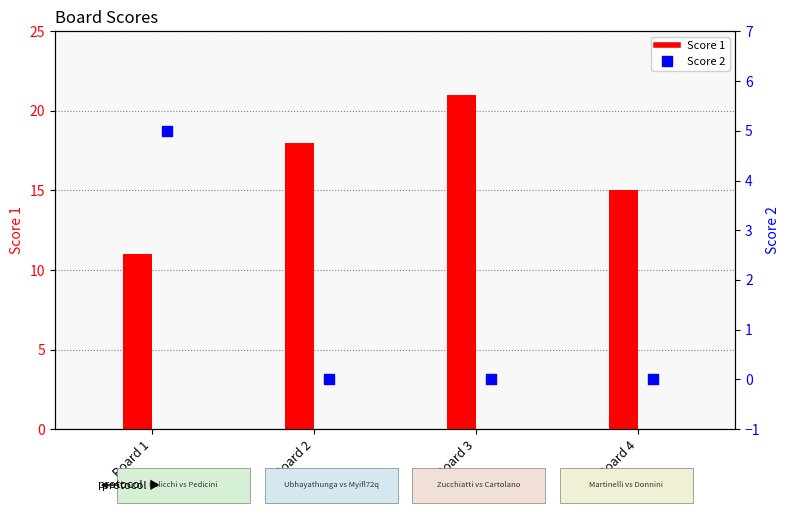

Which series reaches the minimum Y coordinate?

Score 2